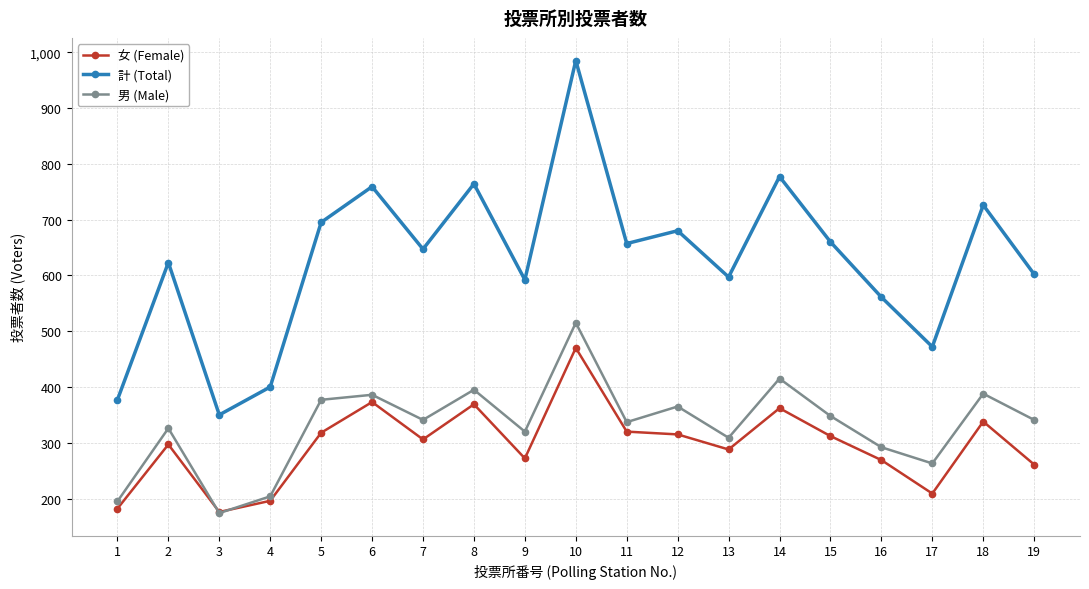

At which category is the sum across all series the highest?

10